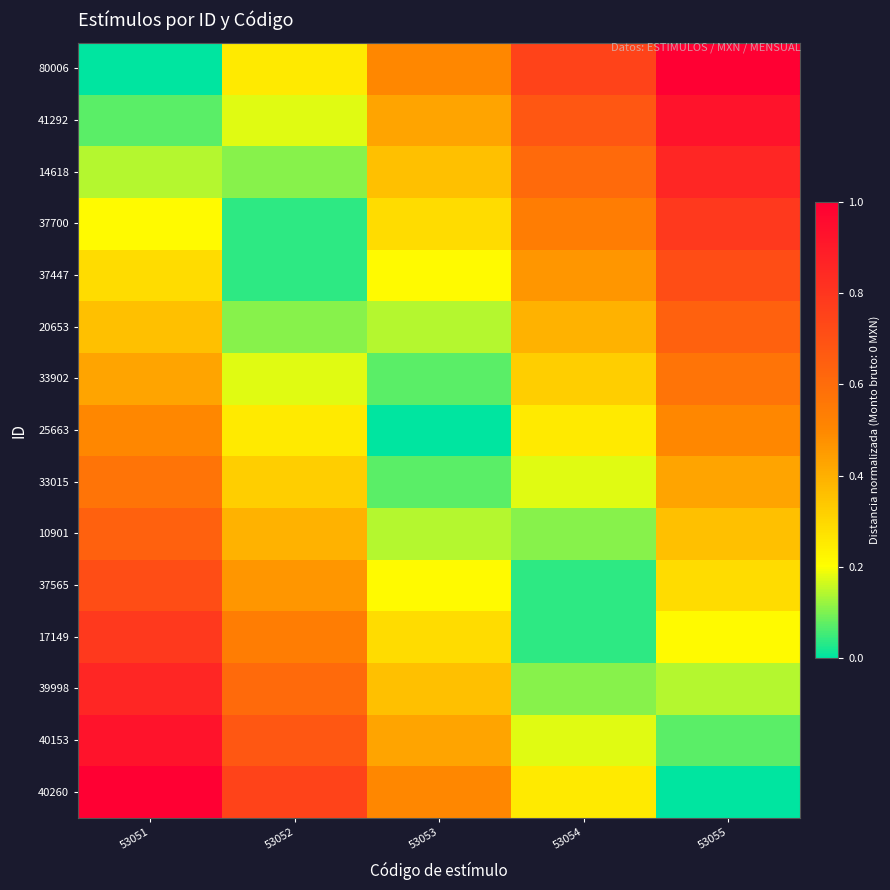

What is the total value across all series at 53052?

4.9